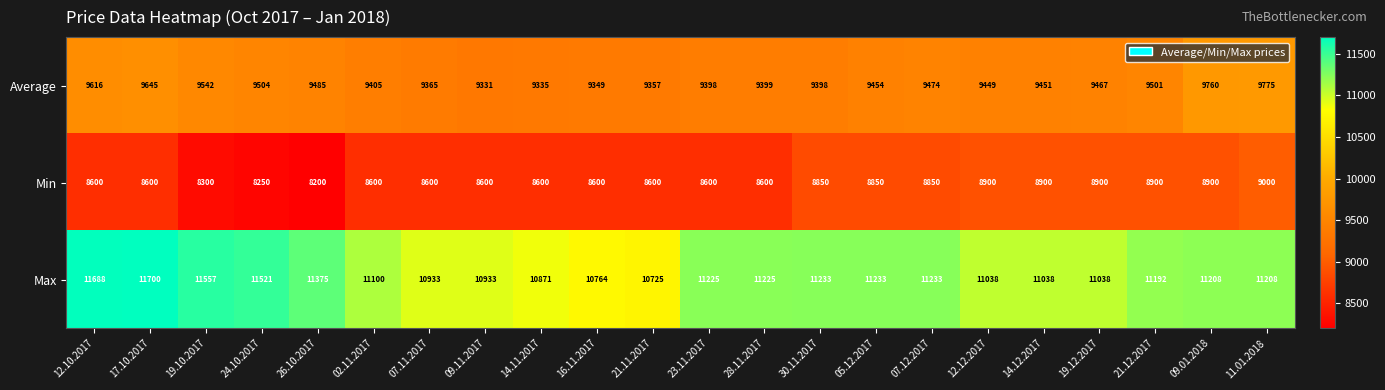

Is it true that Average equals 9398 at 30.11.2017?

True